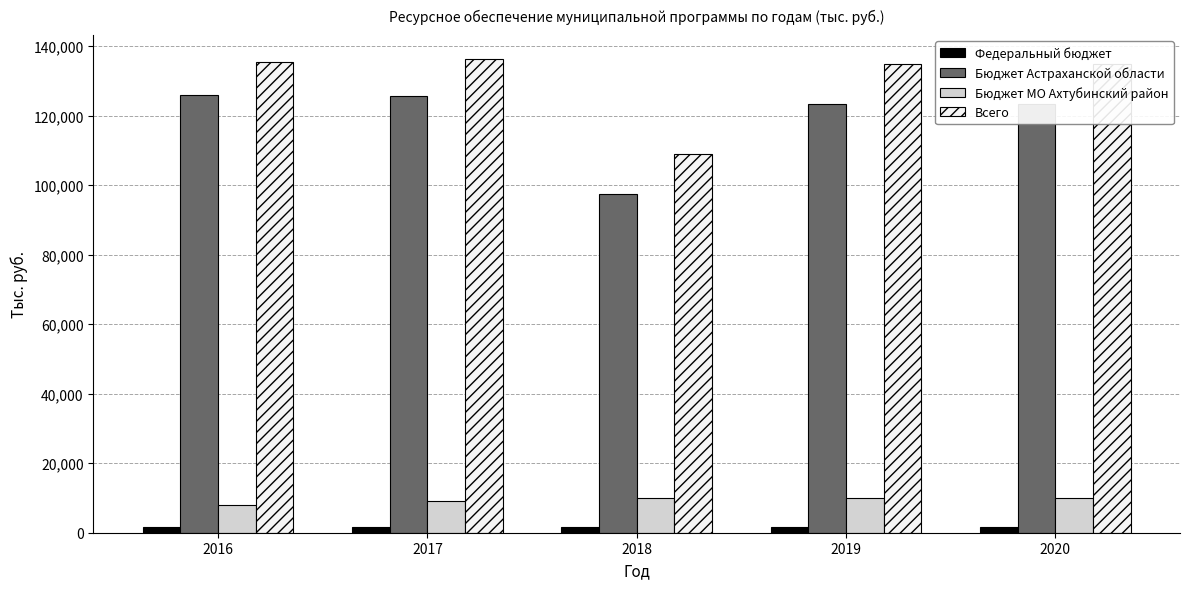

How many data points does each series have?

5